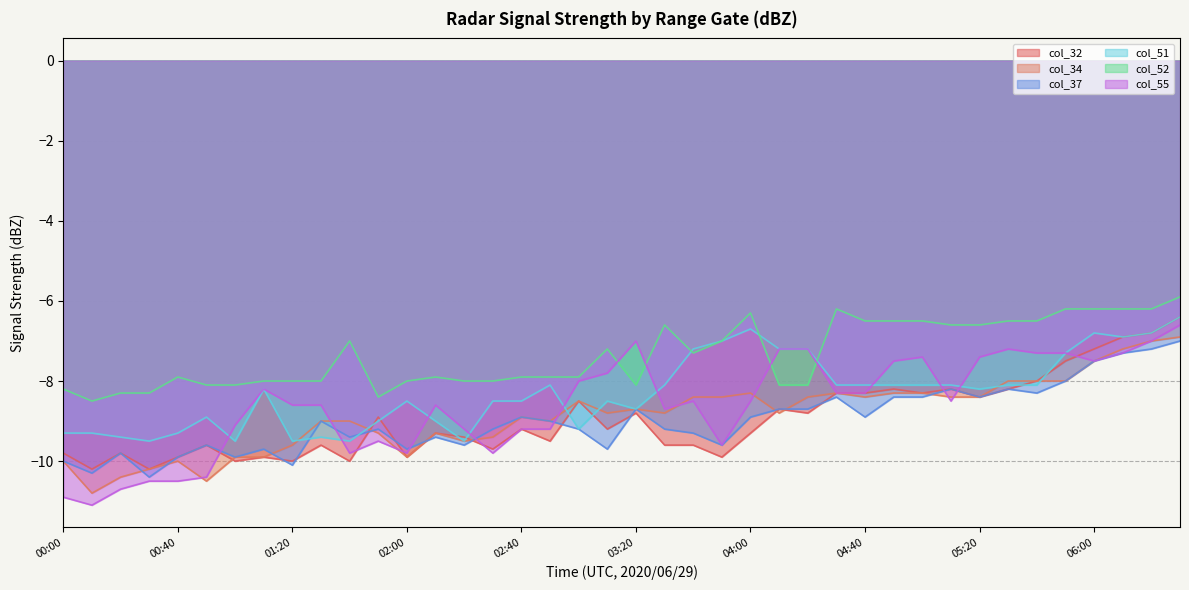

Rank the categories by col_51 value from highest to lowest.

06:30, 04:00, 06:00, 06:20, 06:10, 03:50, 03:40, 04:10, 04:20, 05:50, 02:50, 03:30, 04:30, 04:40, 04:50, 05:00, 05:10, 05:30, 05:40, 01:10, 05:20, 02:00, 02:30, 02:40, 03:10, 03:20, 00:50, 01:50, 02:10, 03:00, 00:00, 00:10, 00:40, 00:20, 01:30, 00:30, 01:00, 01:20, 01:40, 02:20